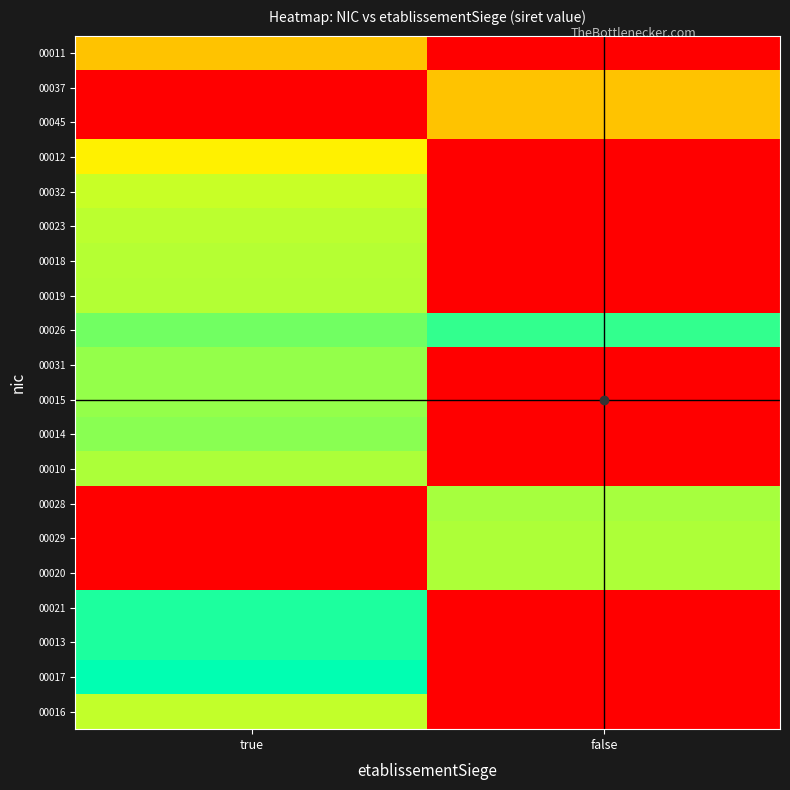

Rank the series by their maximum value, from lowest to highest.

00011, 00037, 00045, 00012, 00032, 00016, 00023, 00018, 00019, 00020, 00029, 00010, 00028, 00031, 00015, 00014, 00026, 00021, 00013, 00017